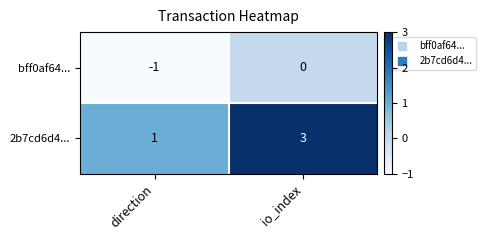

Which series has the widest spread of values?

2b7cd6d4...